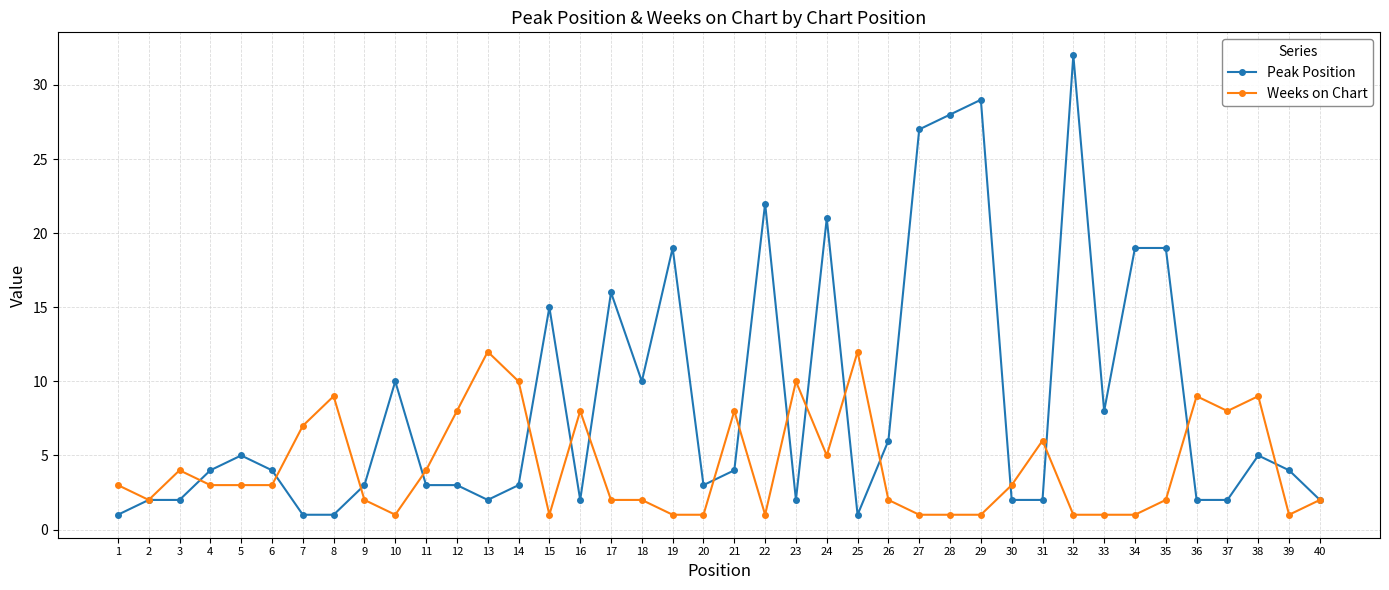

Read the Peak Position value at 21.

4